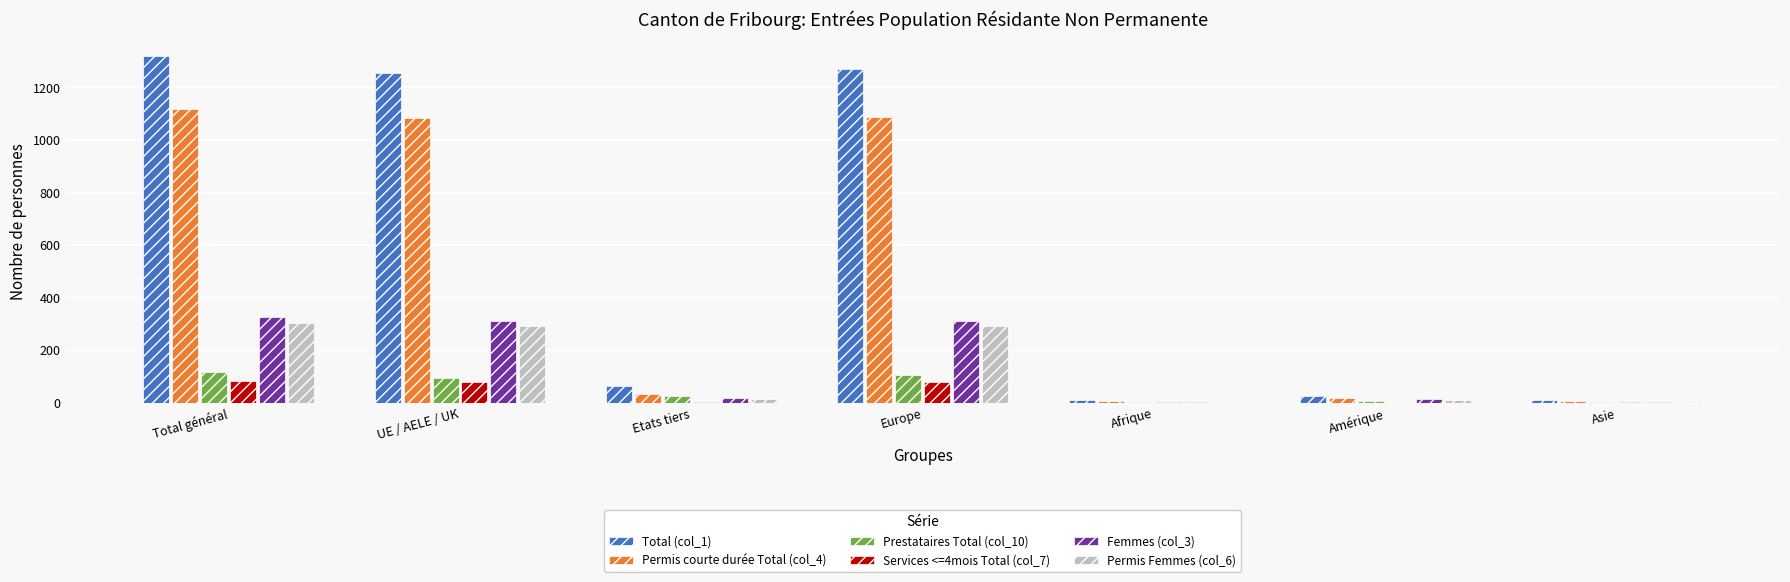

The value of Services <=4mois Total (col_7) at Total général is 29. True or false?

False